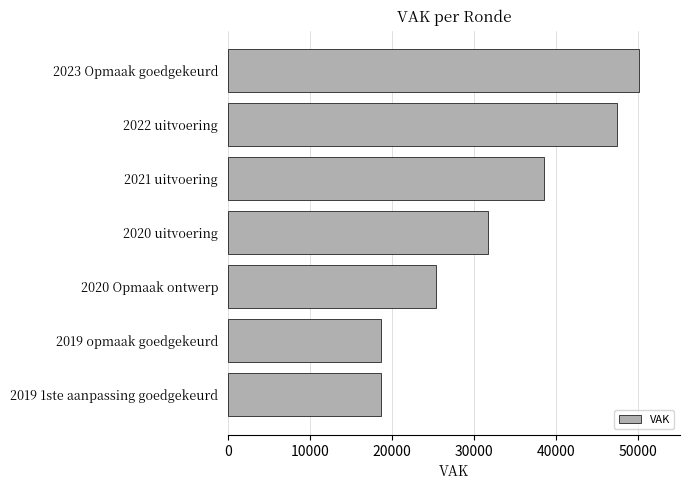

Which has a higher value, 2021 uitvoering or 2022 uitvoering?

2022 uitvoering